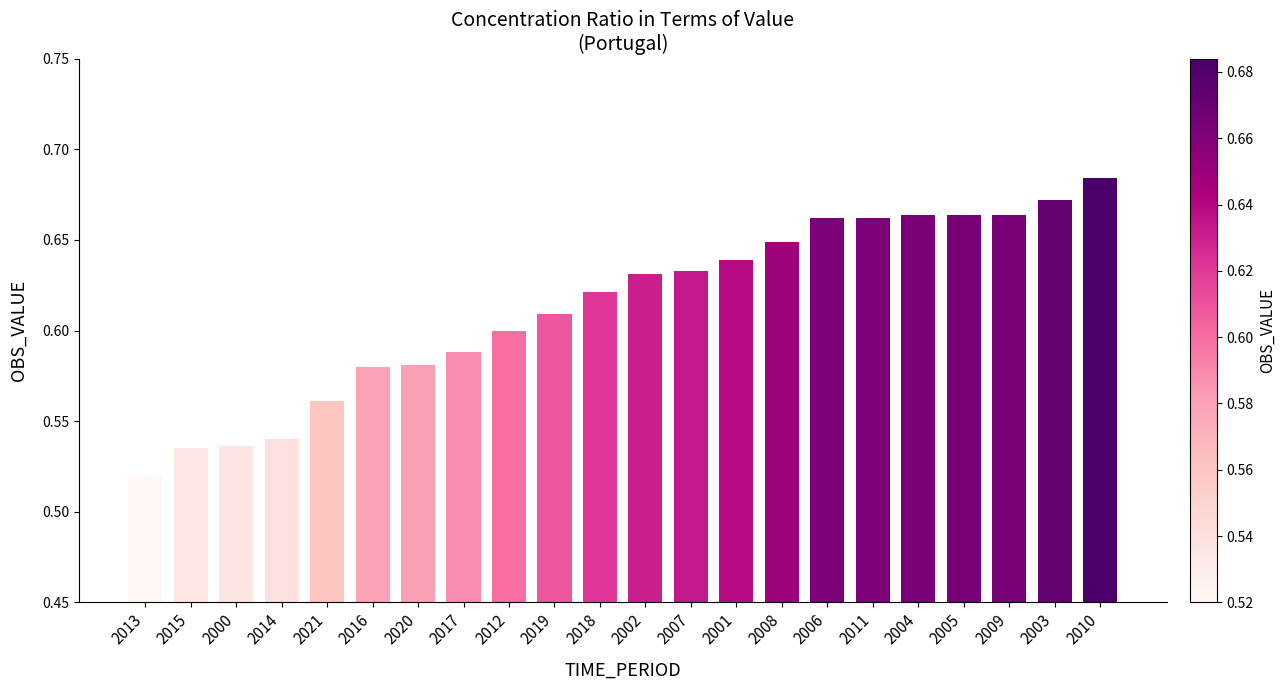

Are the bars horizontal?

No